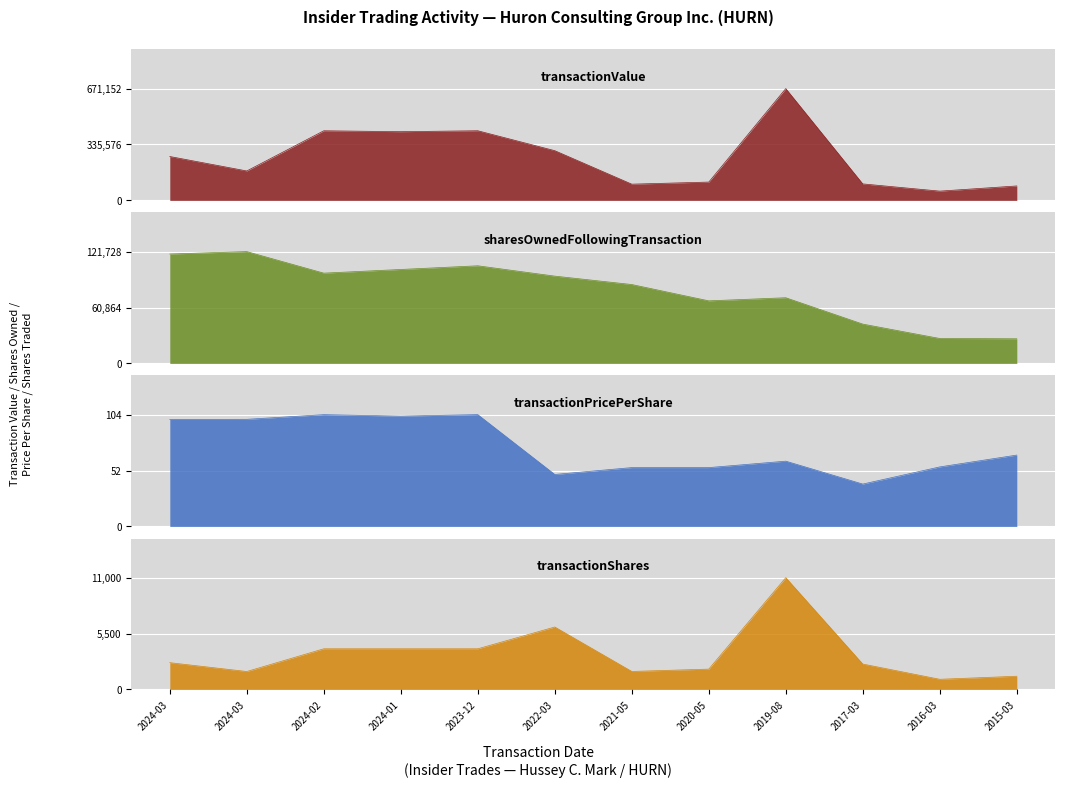

Is the value of transactionPricePerShare at 2016-03 greater than the value of sharesOwnedFollowingTransaction at 2016-03?

No